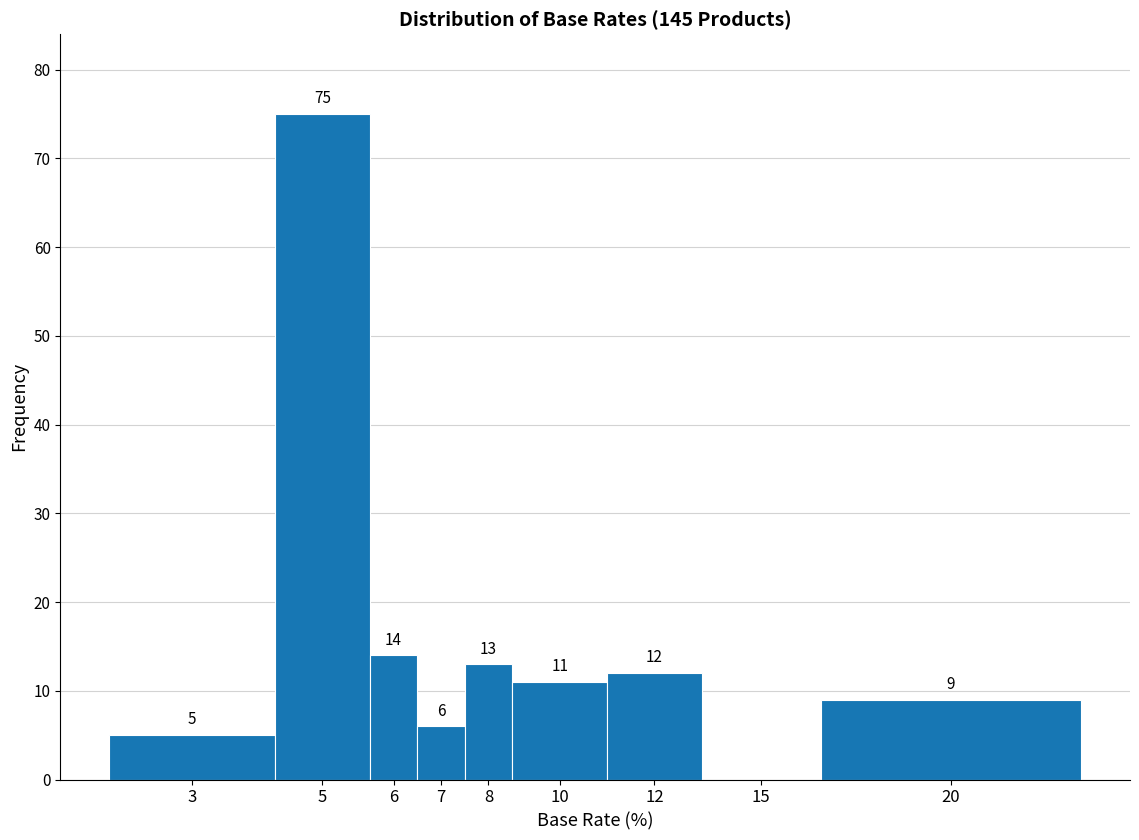

Reading left to right, list all the values displayed in this chart.

3=5	5=75	6=14	7=6	8=13	10=11	12=12	15=0	20=9